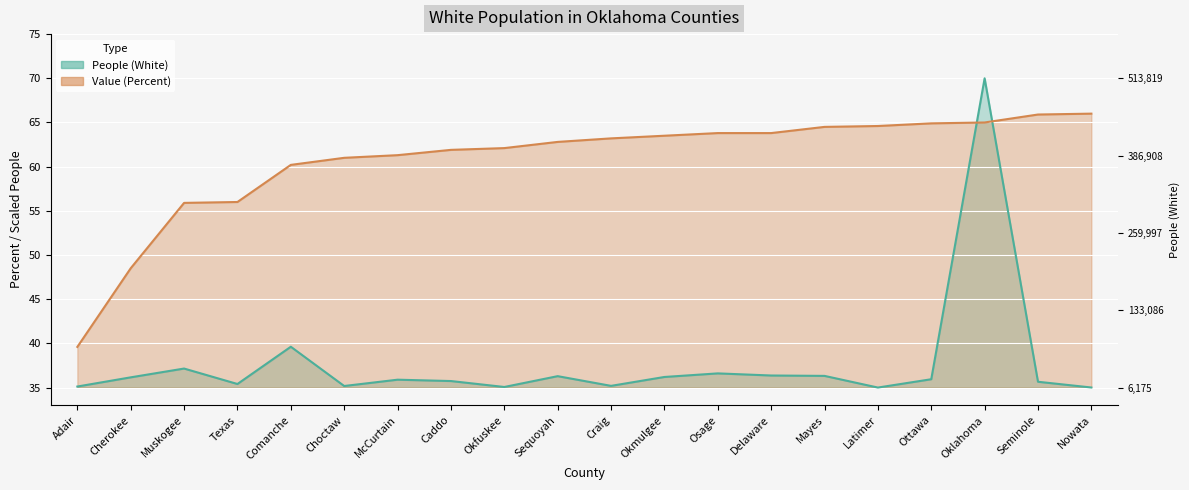

What is the label of the 7th point from the right?

Delaware